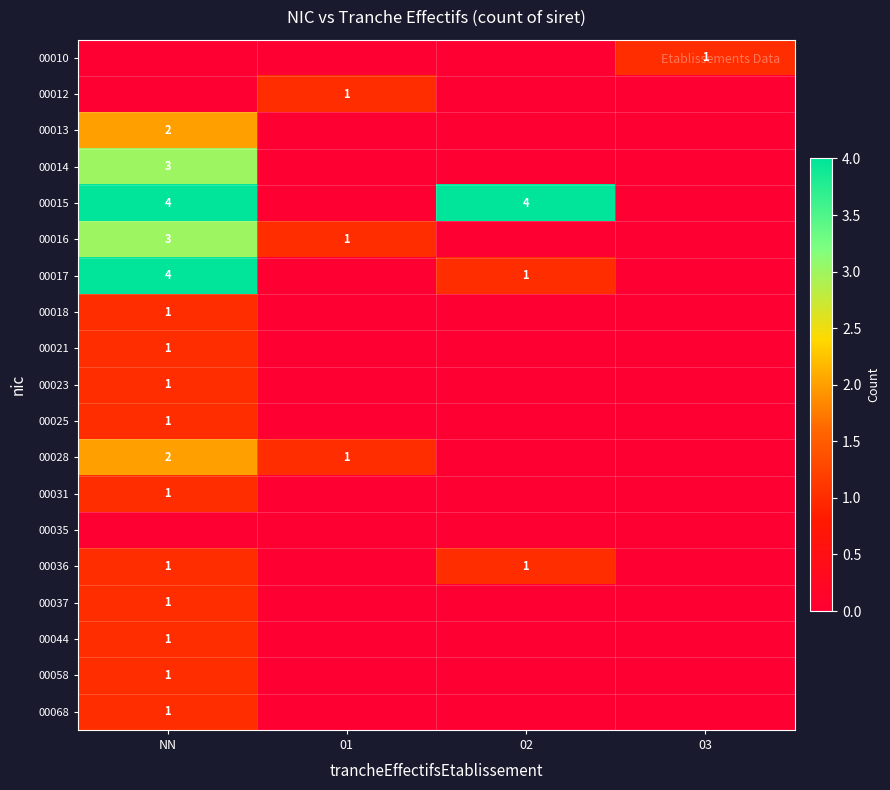

At which label does 00017 reach its peak?

NN